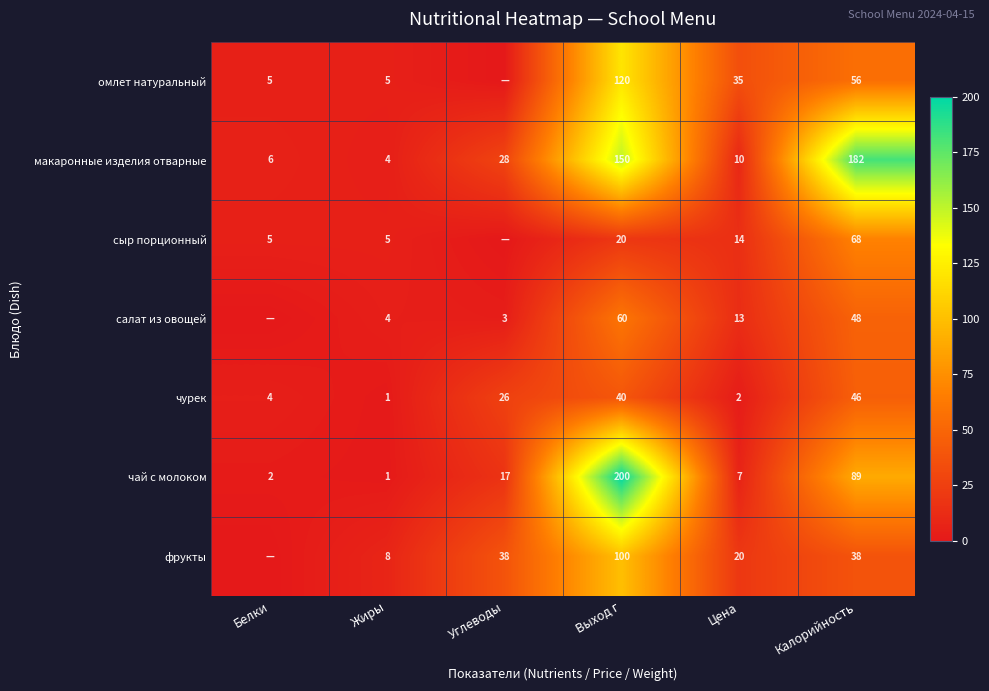

What is the maximum value shown in the chart?

200.0